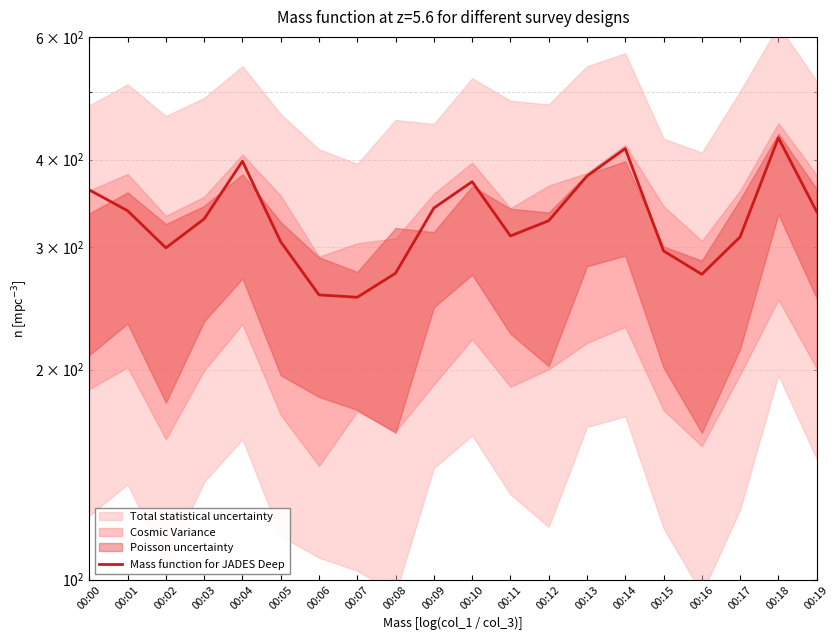

How many interior local valleys (lower than both neighbors) does the data have?

4